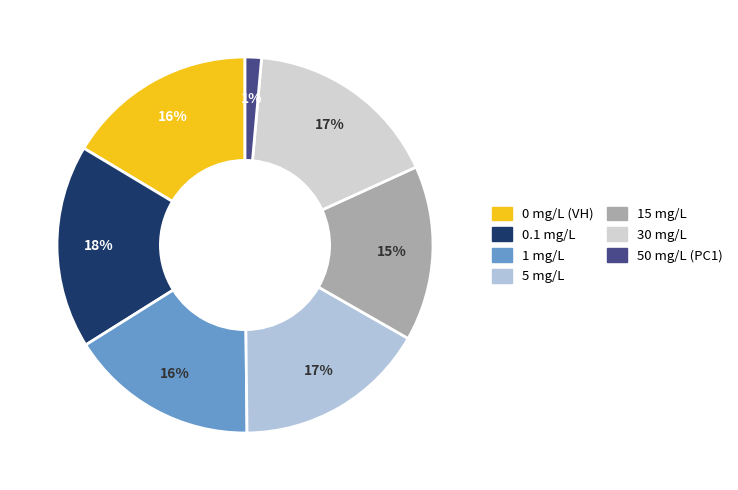

Is 1 mg/L the majority of the pie?

No